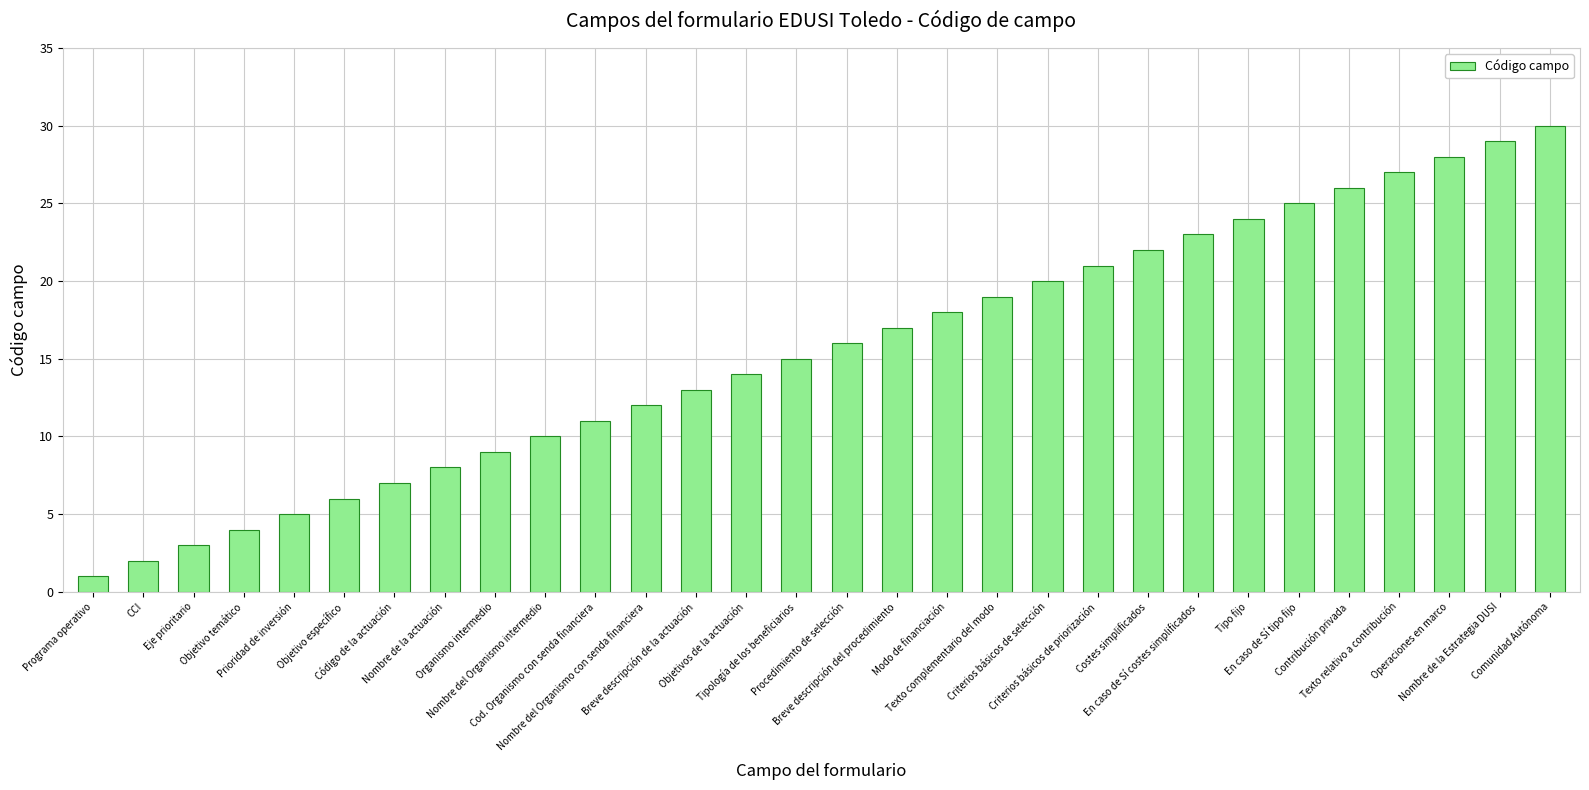

What is the label of the 15th bar from the right?

Procedimiento de selección